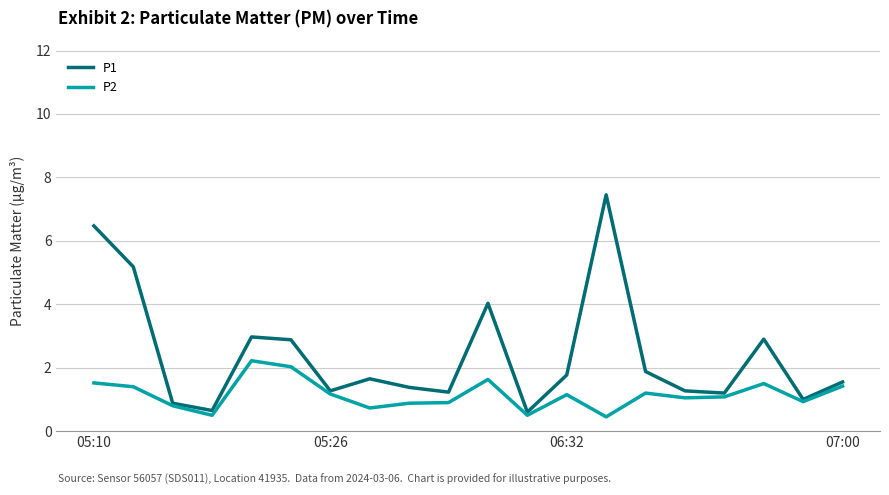

Rank the series by their average value, from lowest to highest.

P2, P1